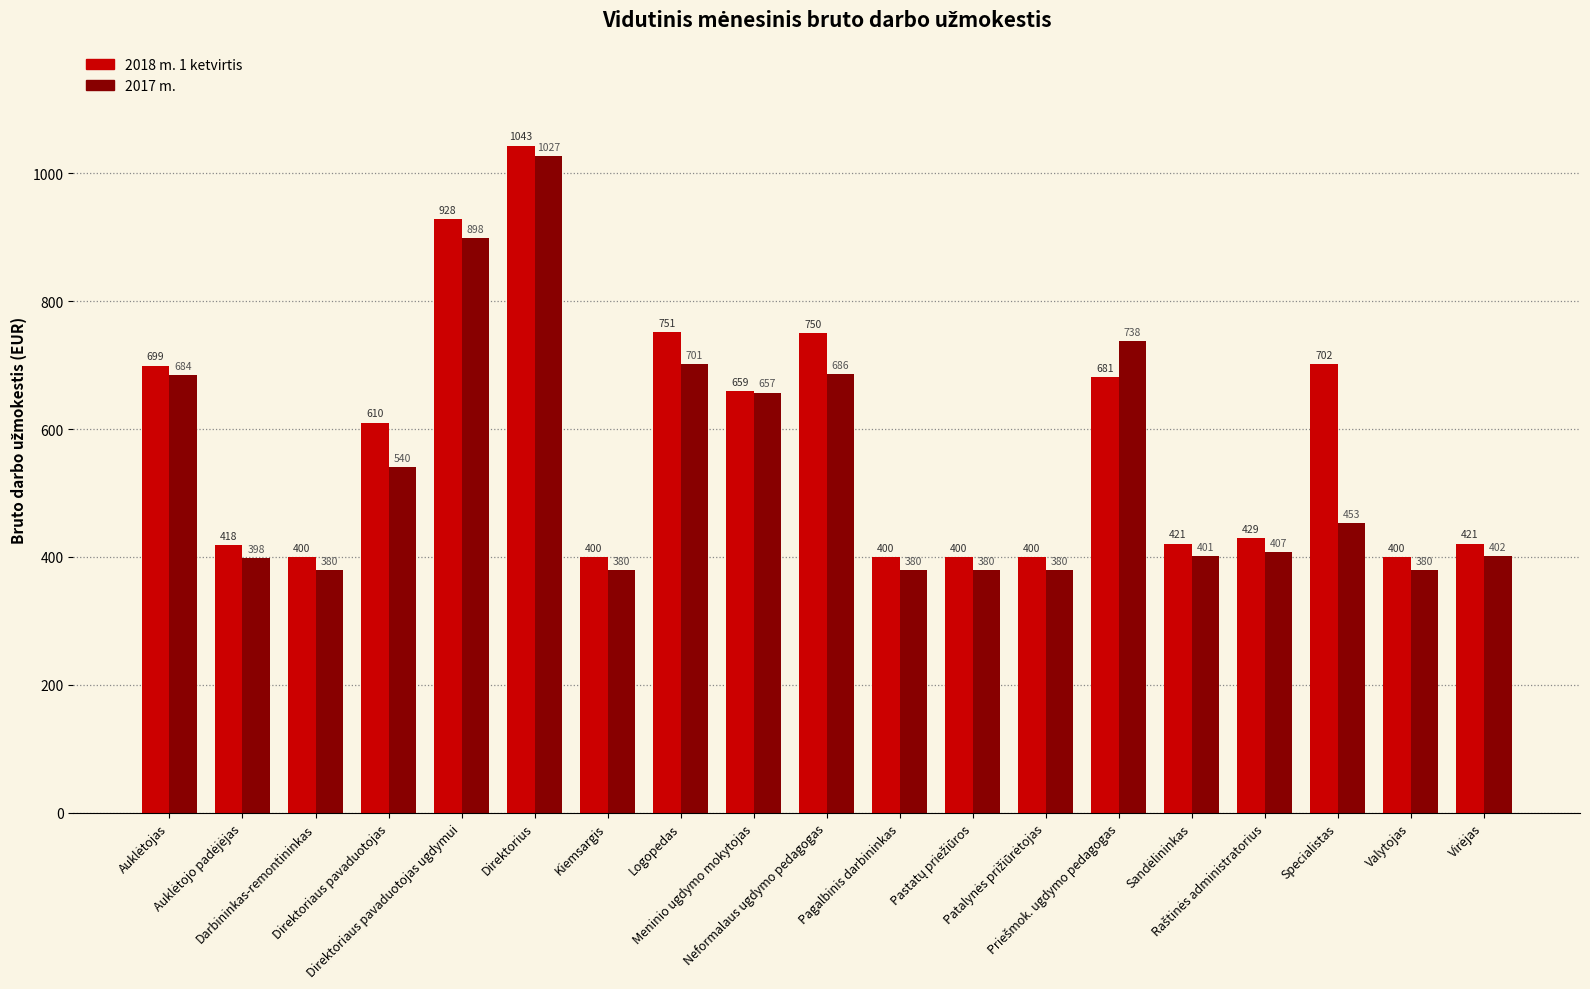

At how many categories does at least one series exceed 829?

2